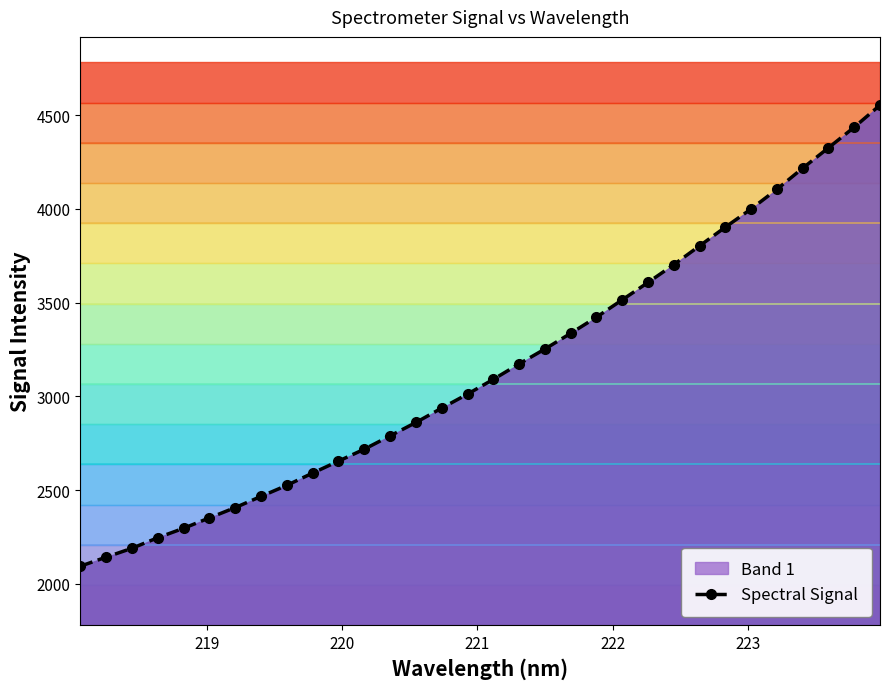

What is the value of the Spectral Signal point at the 9th from the left?

2525.0